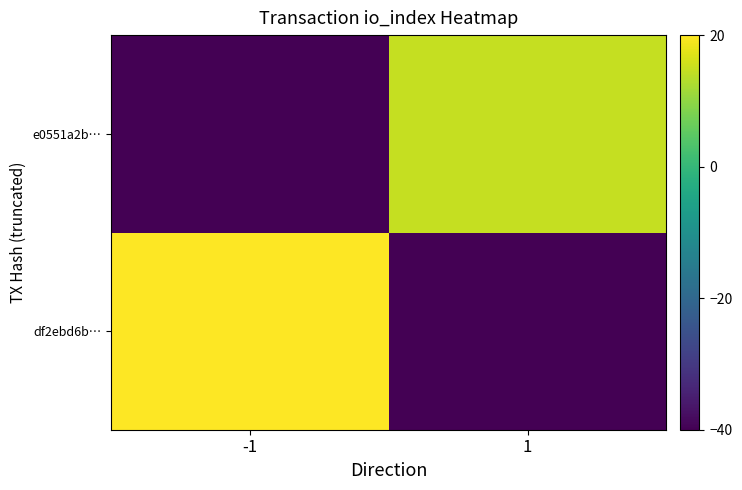

What is the total value across all series at -1?

-5.0